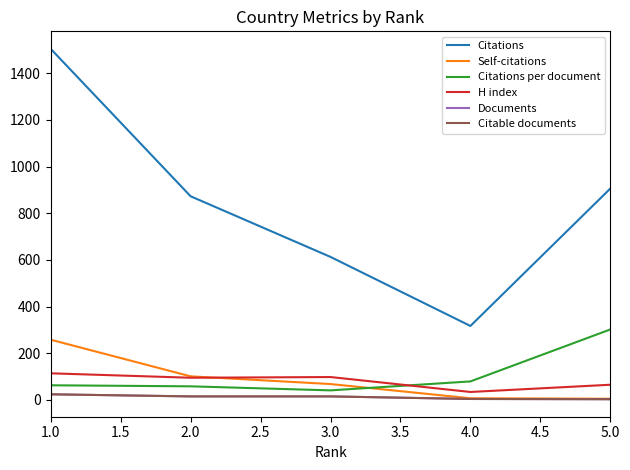

Is this an area chart (filled region under the line)?

No